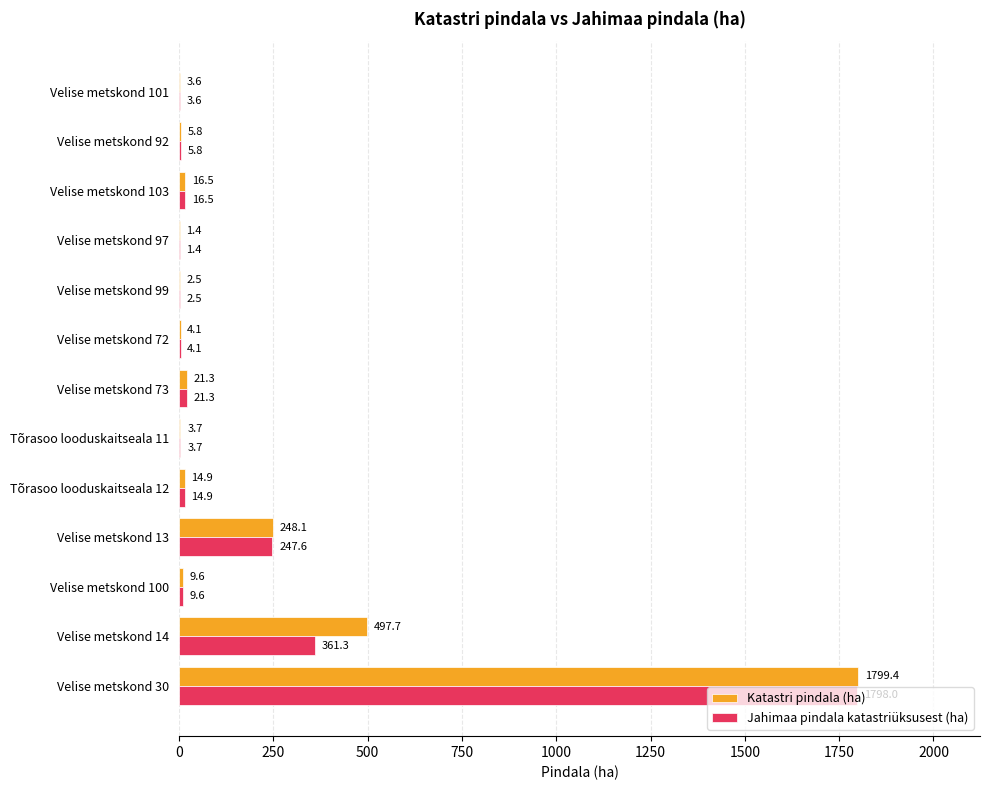

What is the highest value of the Jahimaa pindala katastriüksusest (ha) series?

1798.0